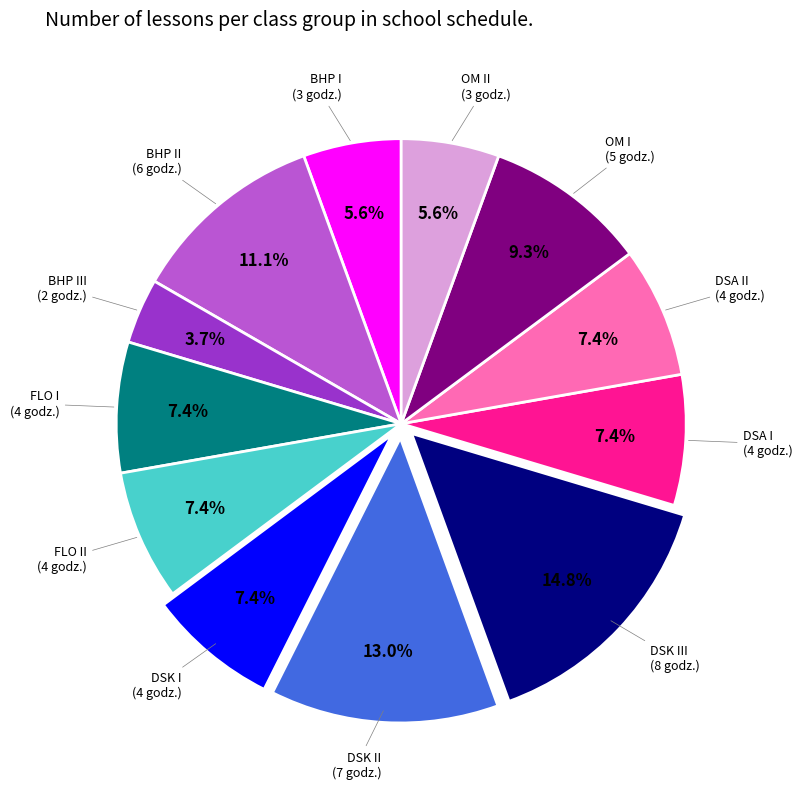

The DSK III slice represents 25% of the pie. True or false?

False